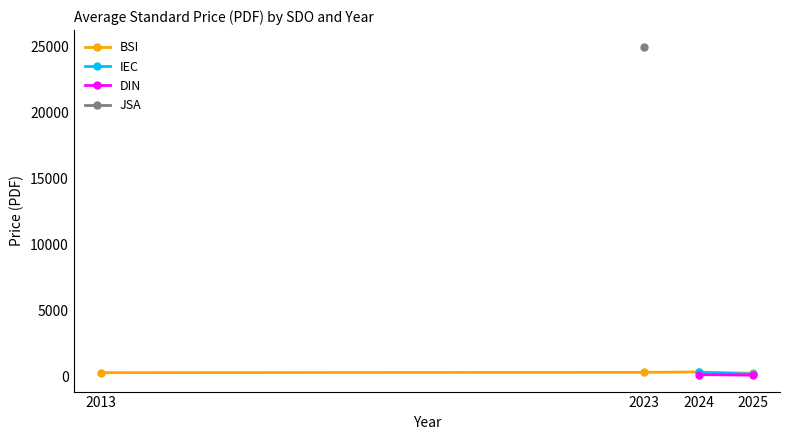

What is the value of the BSI point at the 1st from the left?

306.0